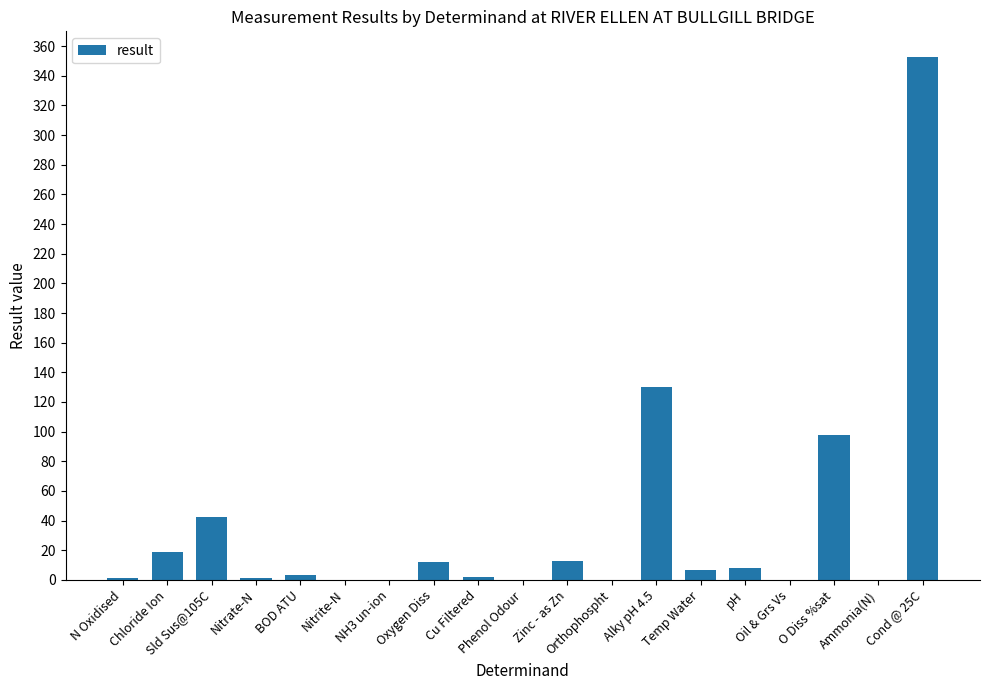

What is the change in value from Cu Filtered to Phenol Odour?

-1.9